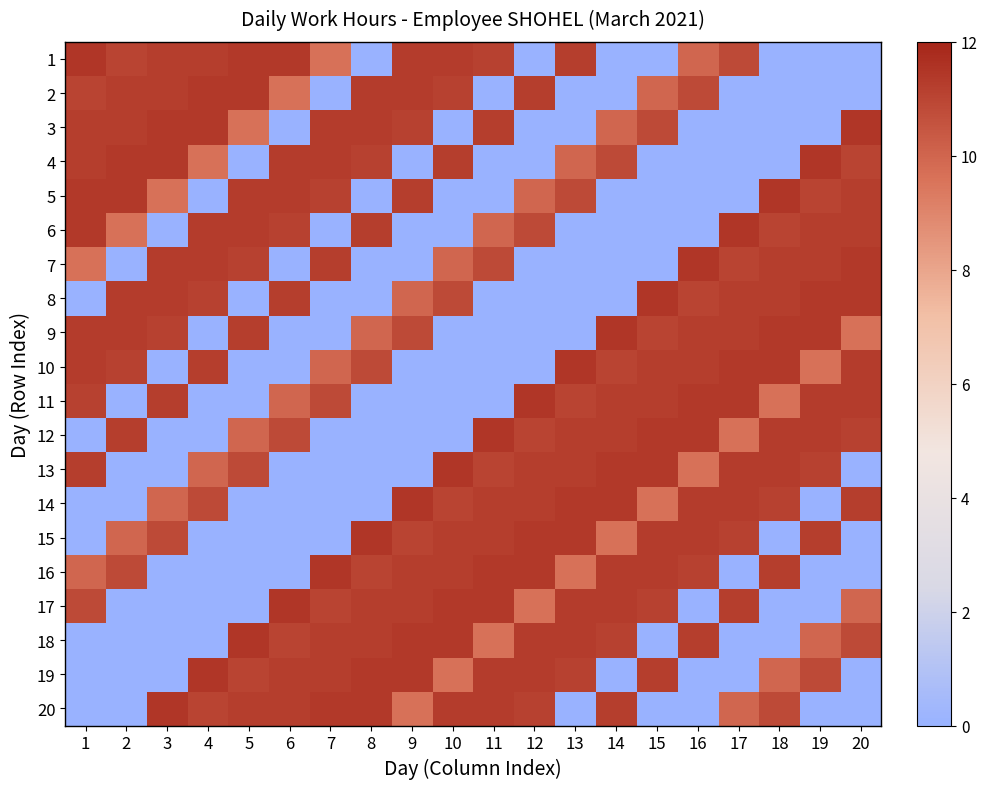

At 13, list the series in order from largest to smallest.

10, 14, 15, 17, 18, 1, 12, 13, 19, 11, 5, 4, 16, 2, 3, 6, 7, 8, 9, 20